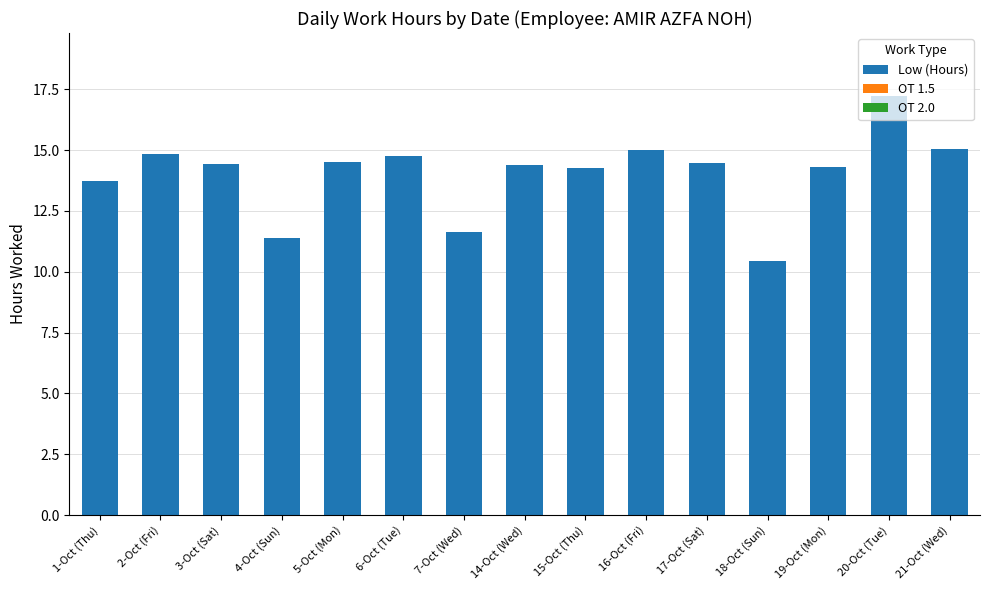

What is the minimum value shown in the chart?

10.4